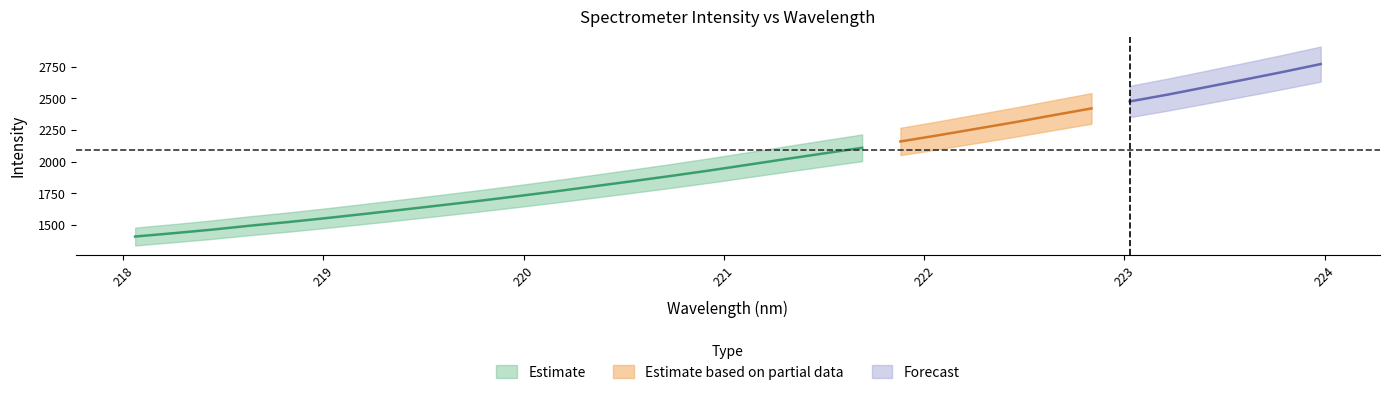

True or false: intensity and wavelength cross at least once.

False